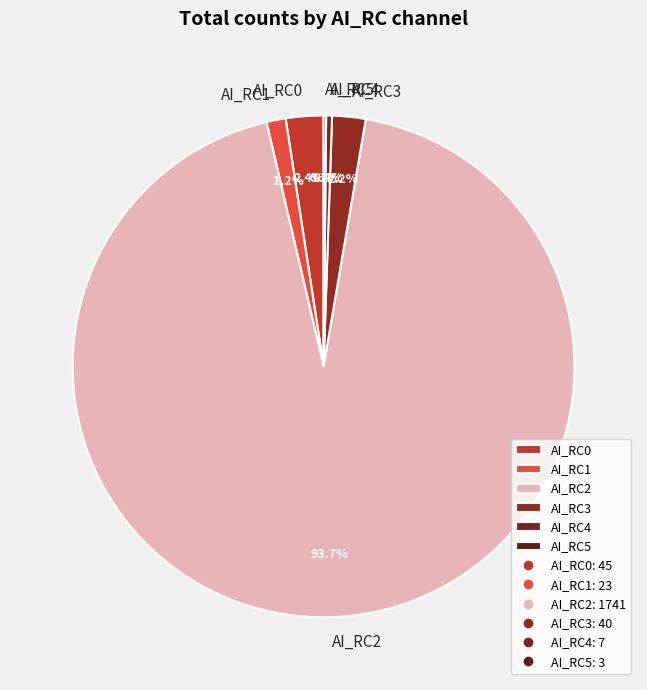

Is there a majority slice in this chart?

Yes